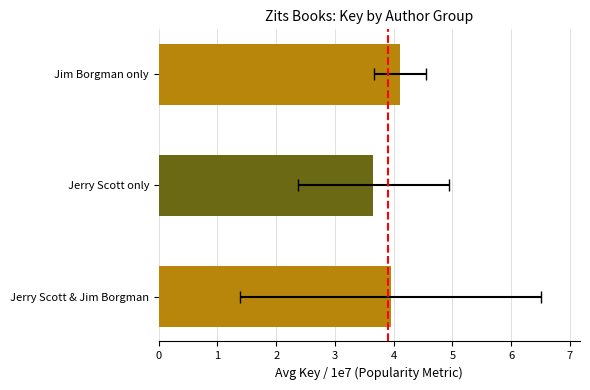

Does the chart contain any negative values?

No